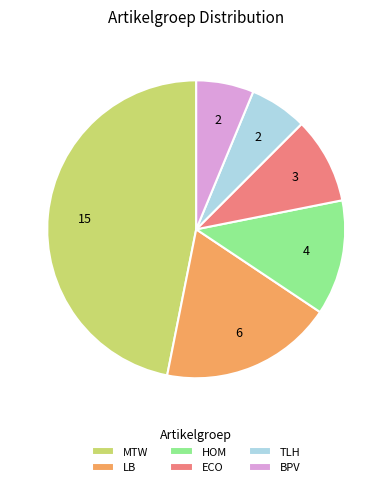

How many slices are in this pie chart?

6